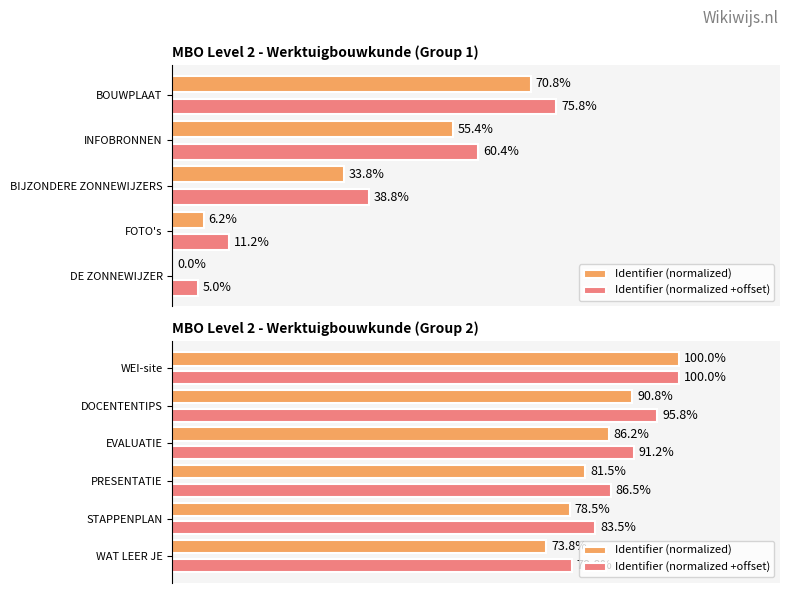

What are all the series names shown in the legend?

Identifier (normalized), Identifier (normalized +offset)